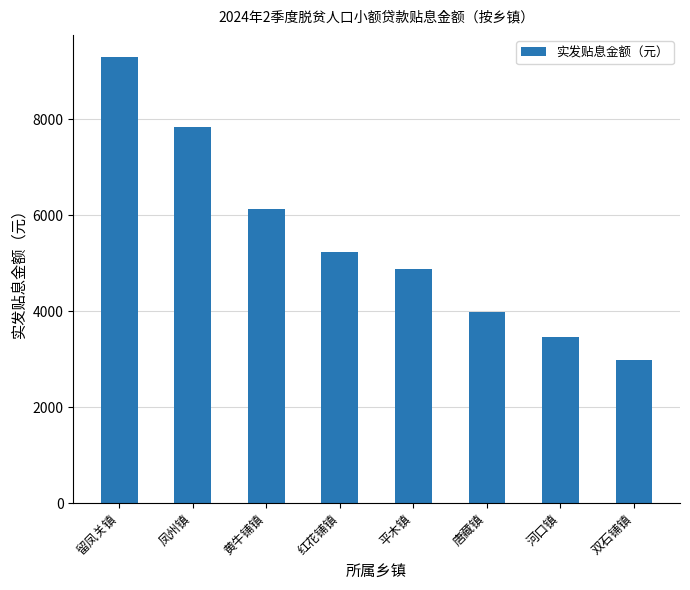

What is the change in value from 红花铺镇 to 双石铺镇?

-2247.2